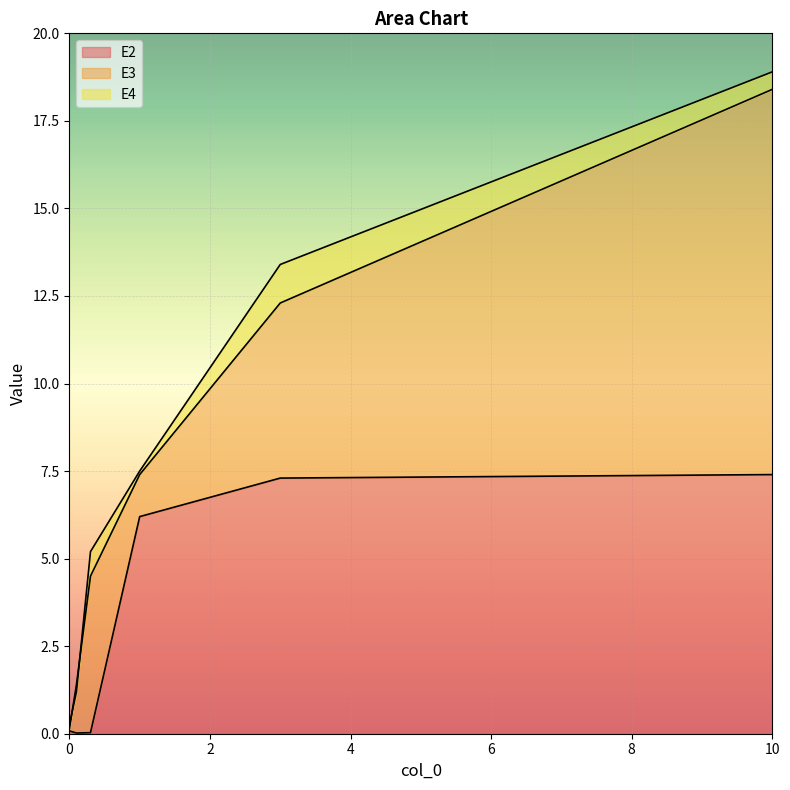

The value of E2 at 10 is 7.4. True or false?

True